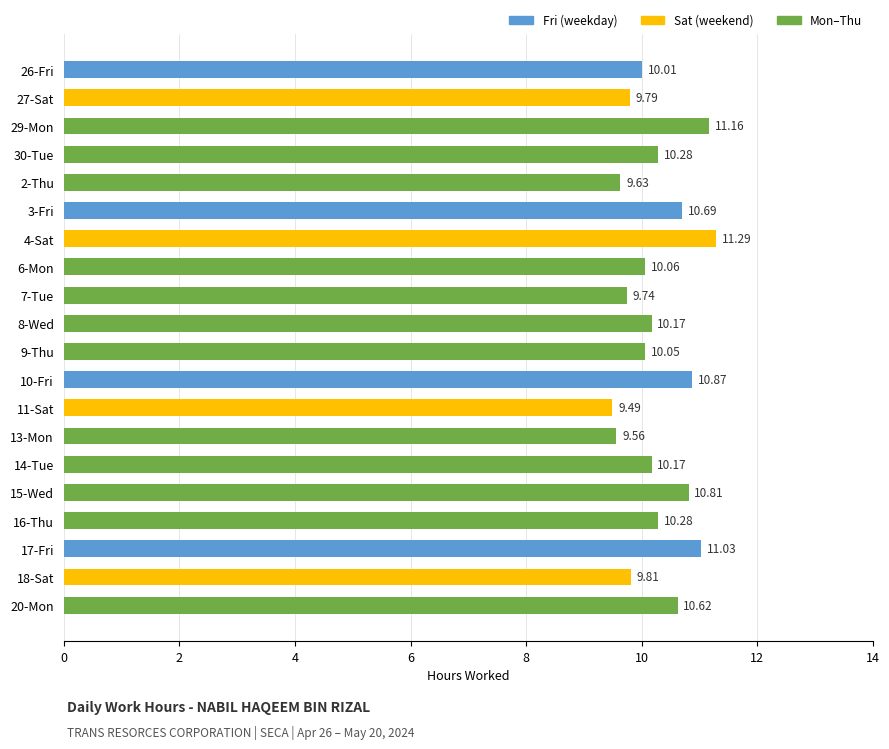

How many series are shown in this chart?

1